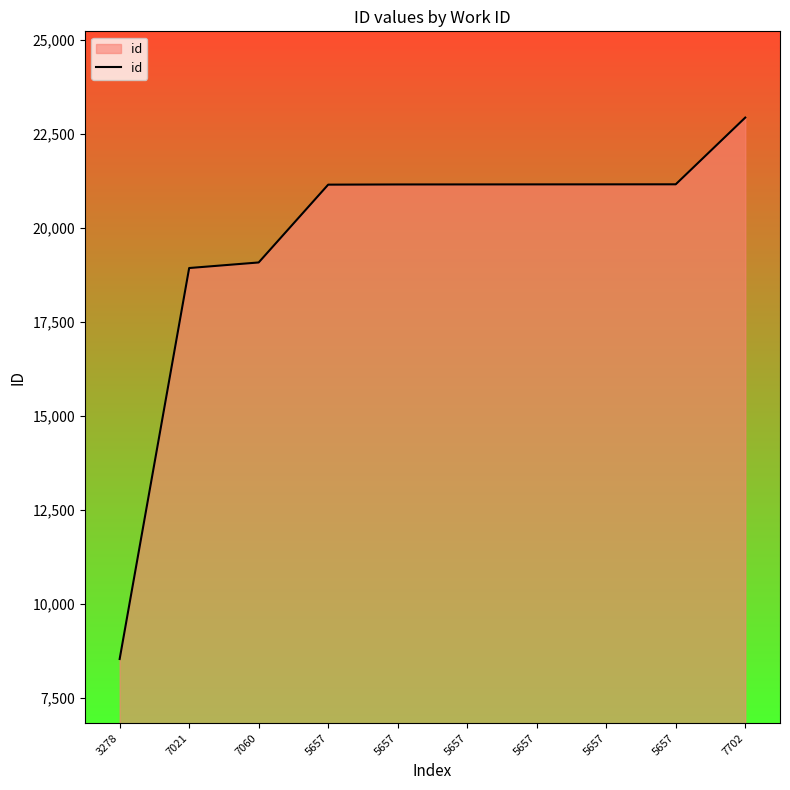

What is the average value?

19644